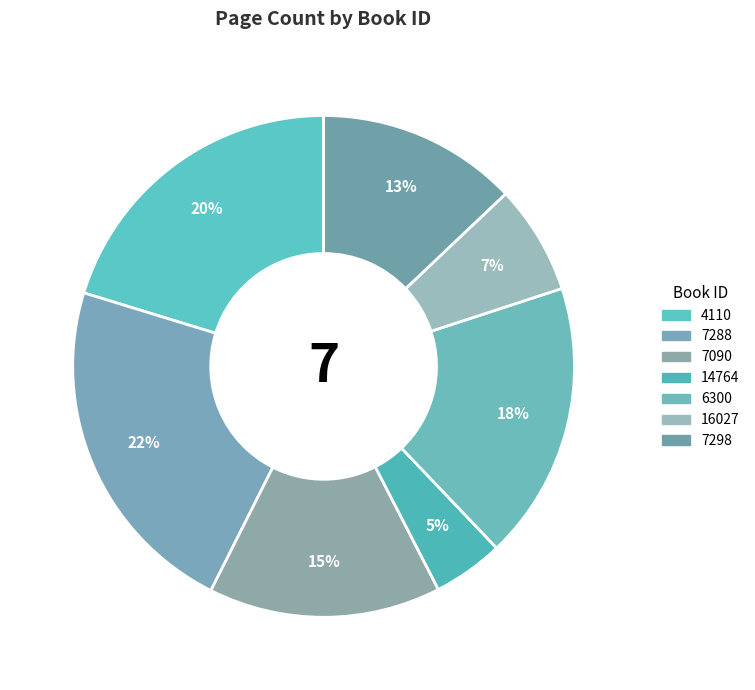

Does 7288 account for over 50% of the chart?

No